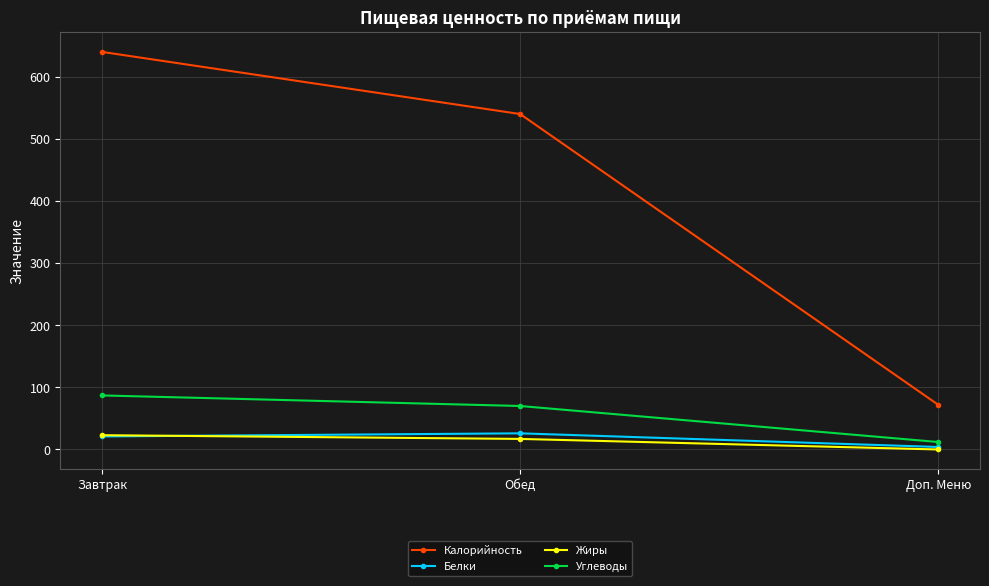

What is the label of the 1st point from the right?

Доп. Меню